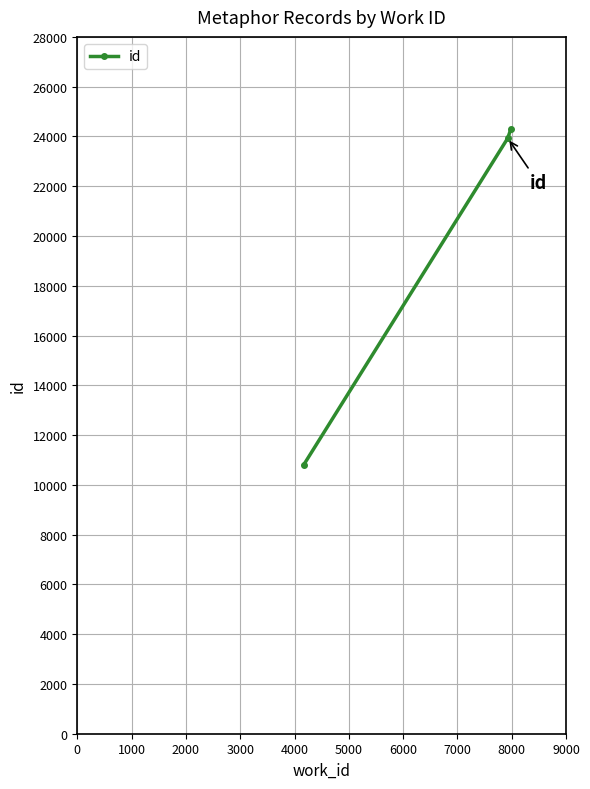

What is the sum of all values?

59028